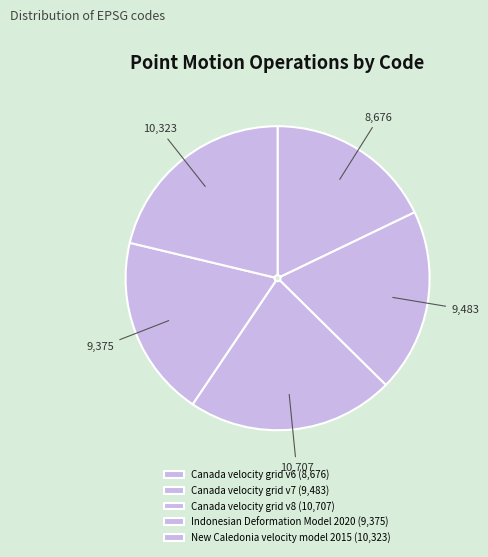

Combined, what portion of the pie is Canada velocity grid v7 and Indonesian Deformation Model 2020?

38.8%